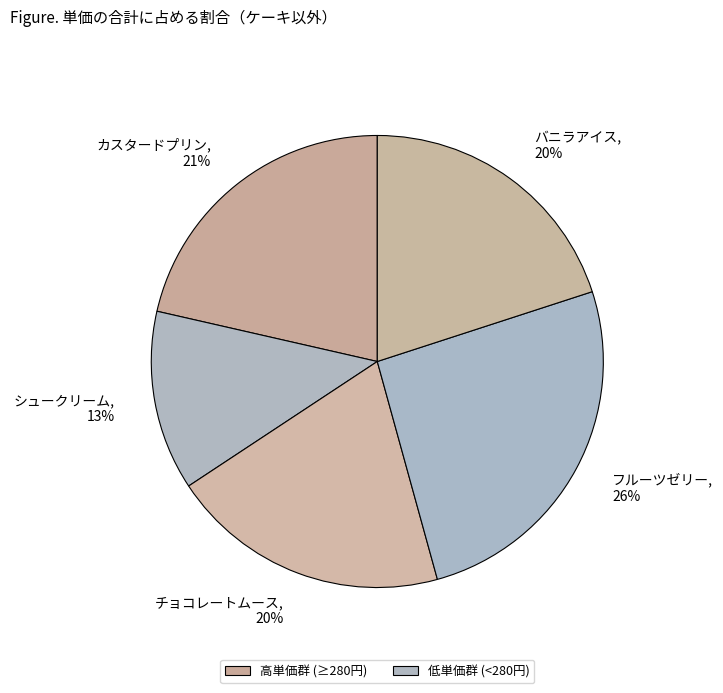

Is it true that チョコレートムース is 14% of the pie?

False